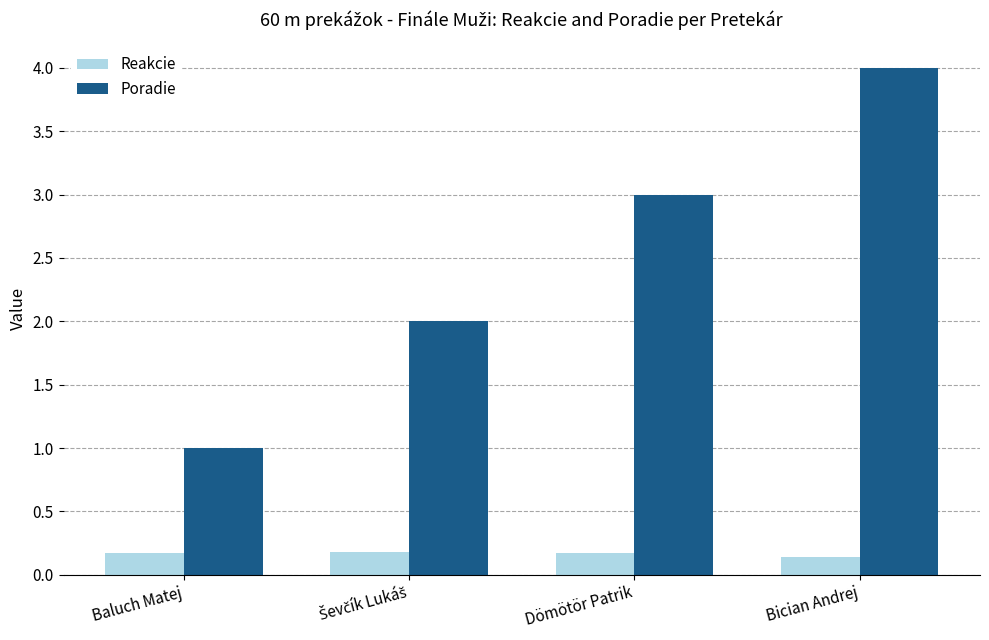

Is it true that Poradie equals 5.6 at Bician Andrej?

False